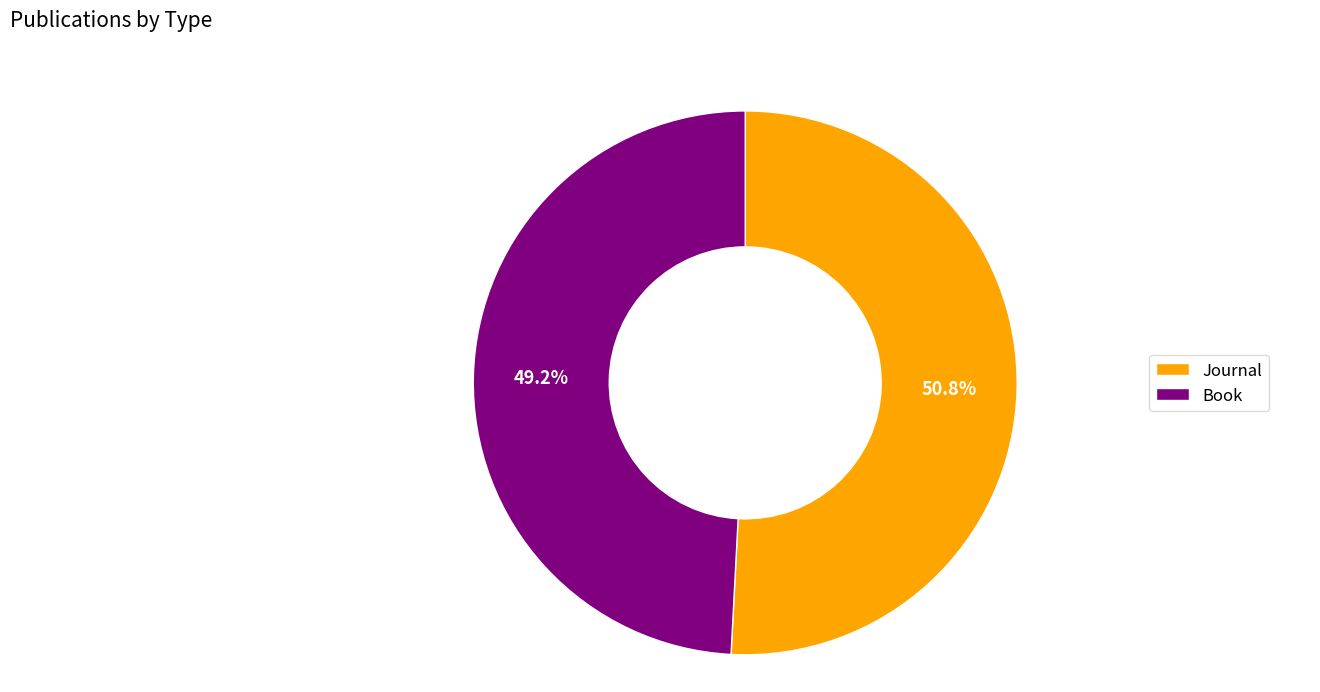

What percentage do Book and Journal together represent?

100.0%